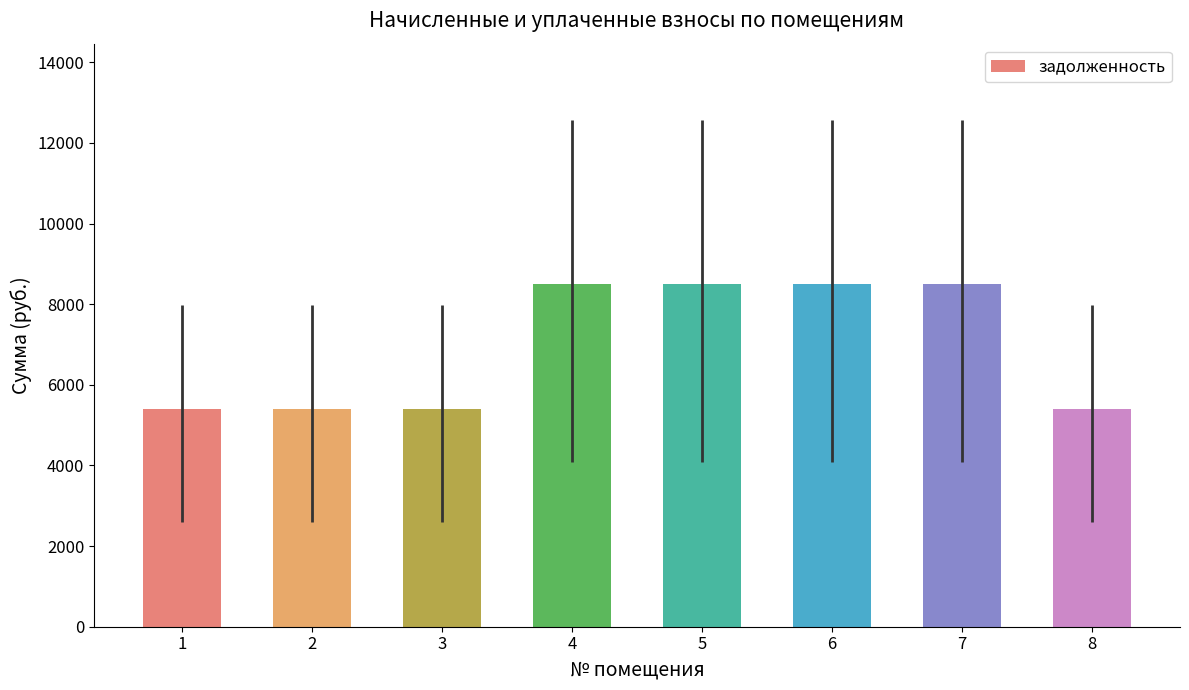

The value at 1 is 9335.6. True or false?

False